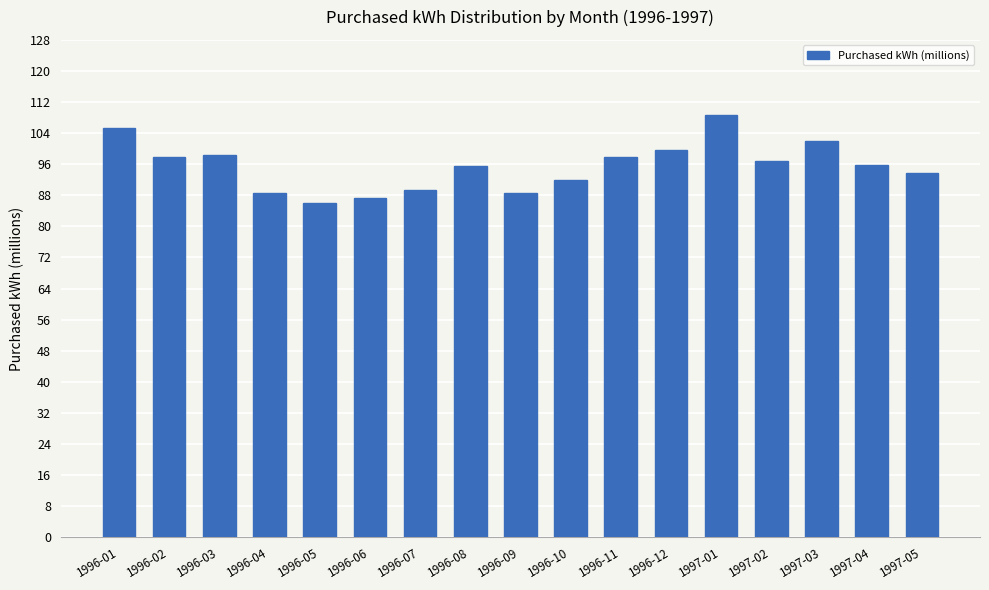

How many bars are there in total?

17